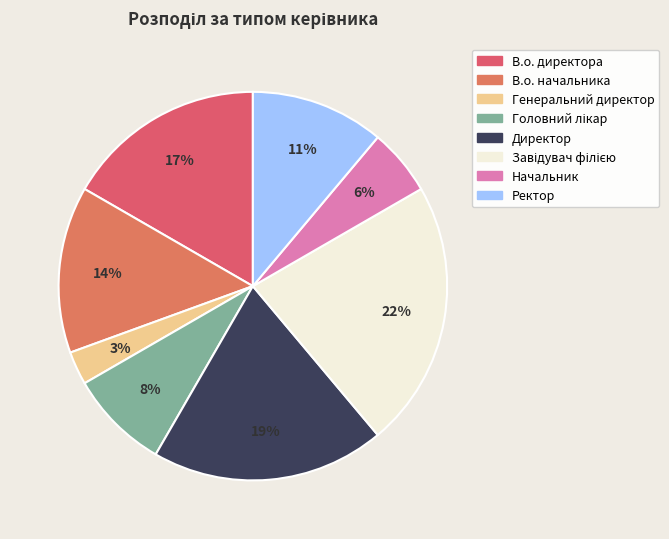

True or false: Директор accounts for 5% of the total.

False